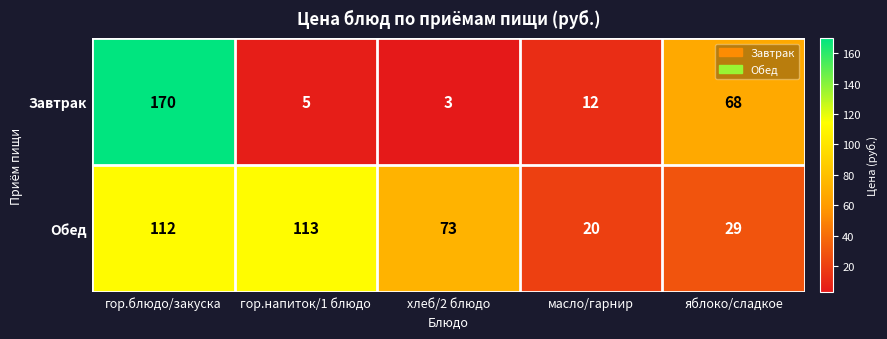

What is the smallest value displayed?

3